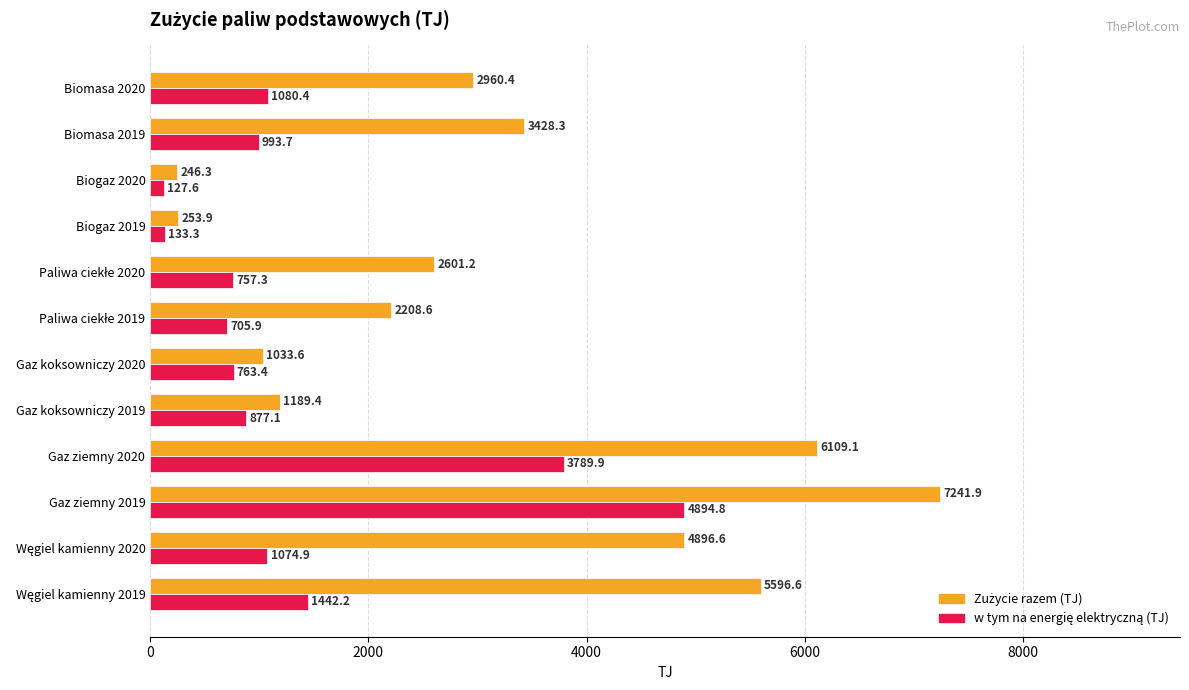

Which label corresponds to the smallest value in the chart?

Biogaz 2020